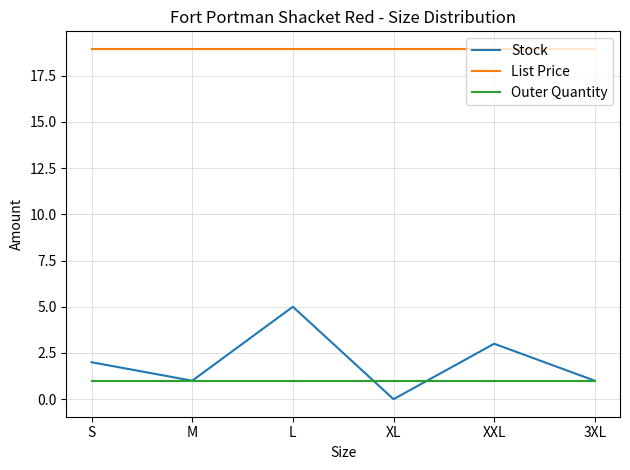

True or false: Stock and List Price intersect in this chart.

False